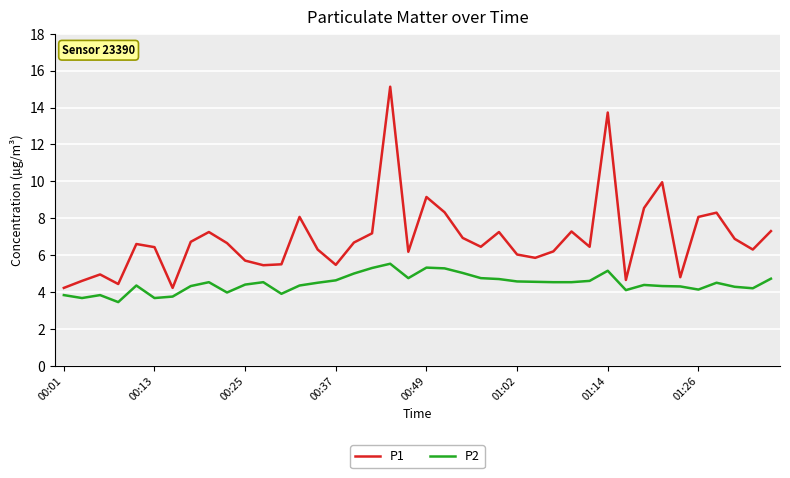

Rank the series by their maximum value, from lowest to highest.

P2, P1